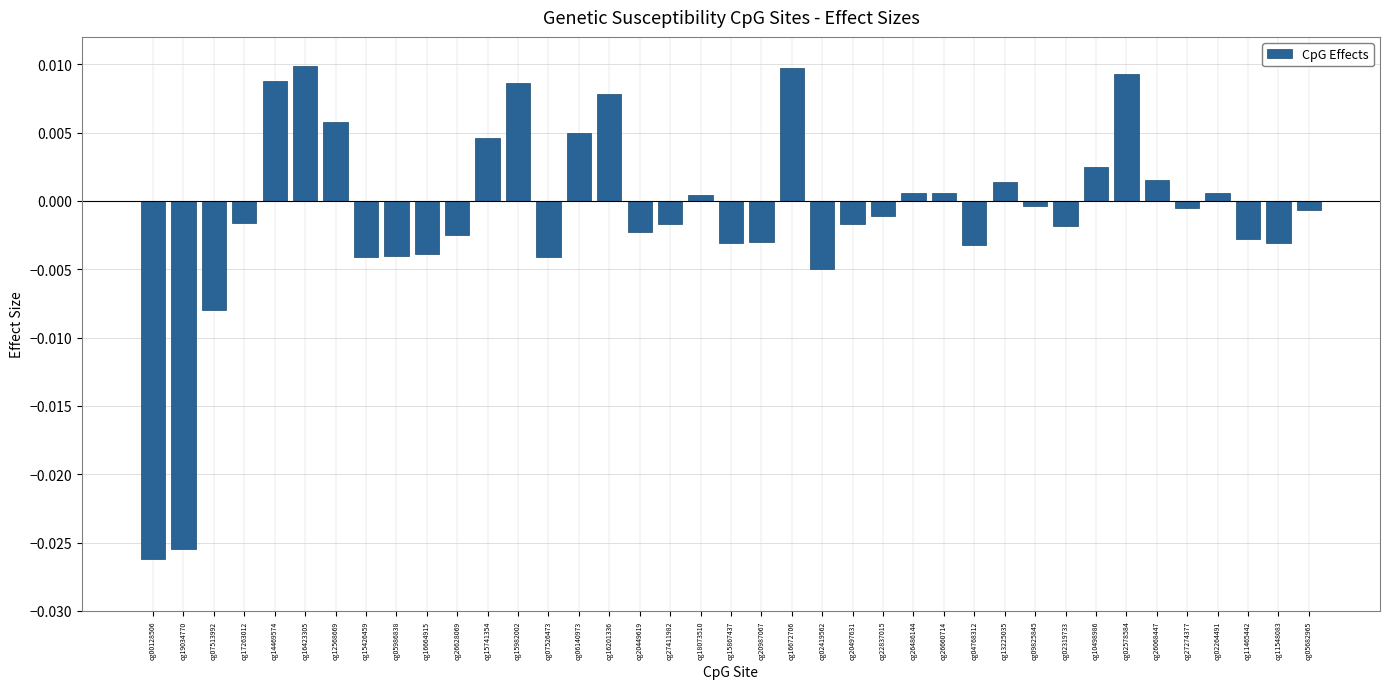

How many bars are there in total?

39